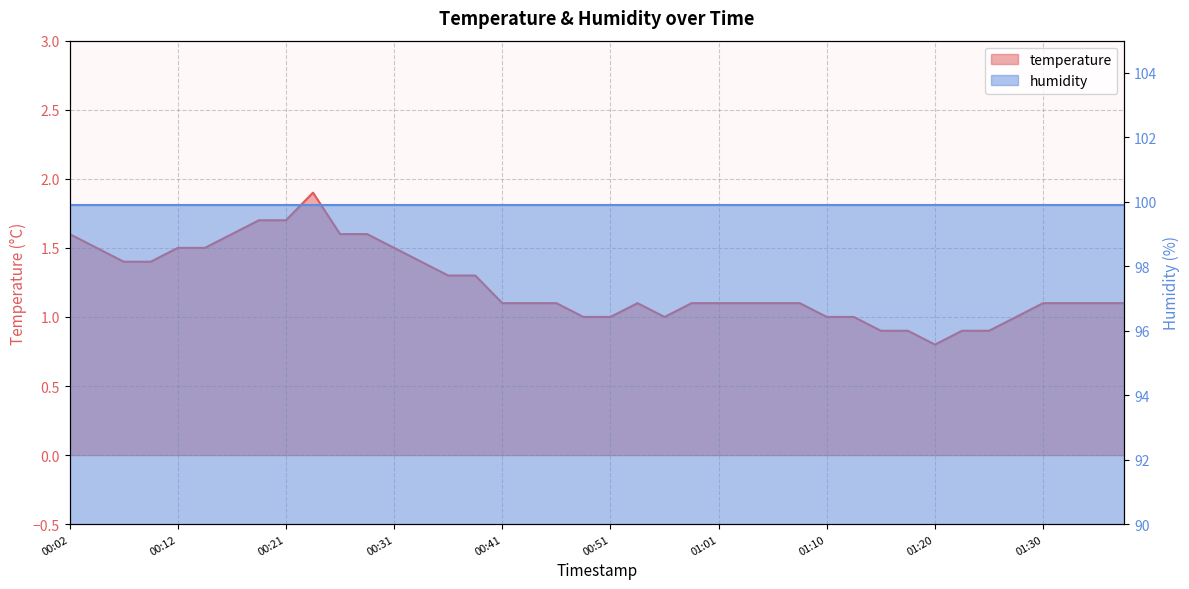

What is the value of the 40th point from the left?

1.1